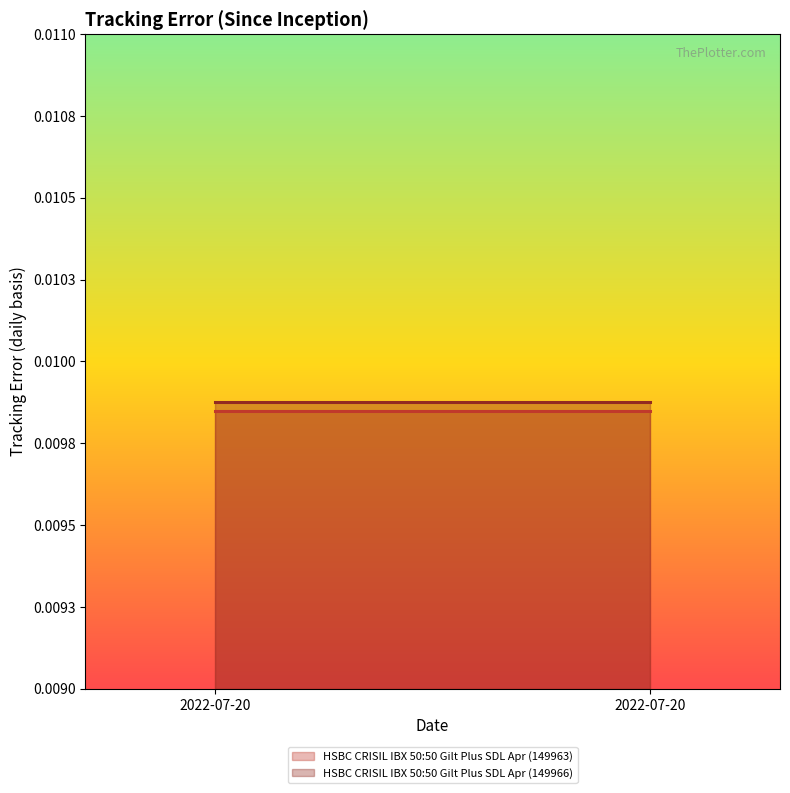

Which has a higher value, 2022-07-20 or 2022-07-20?

2022-07-20